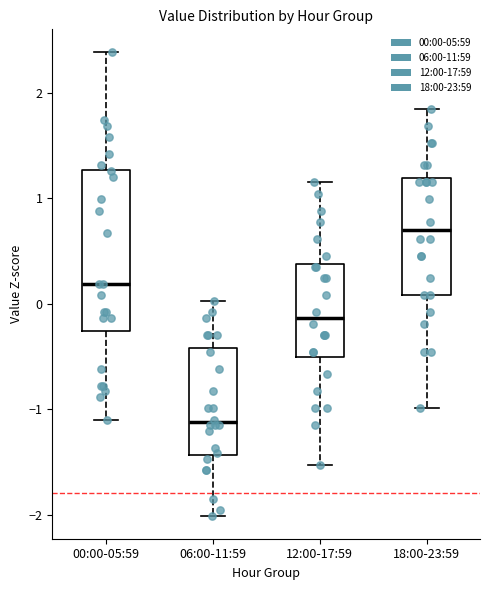

Where does the upper whisker of the box for 00:00-05:59 end on the y-axis? The values are not printed on the chart, so give them approximately, as read against the axis.

2.4